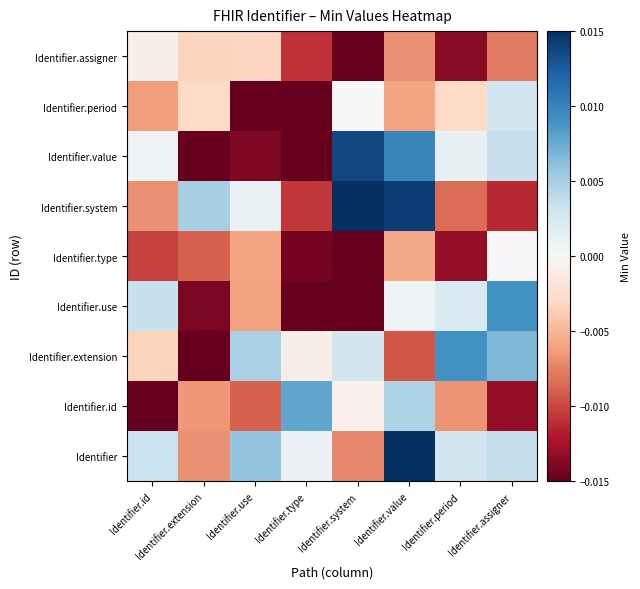

At Identifier.value, list the series in order from largest to smallest.

Identifier, Identifier.system, Identifier.value, Identifier.id, Identifier.use, Identifier.type, Identifier.period, Identifier.assigner, Identifier.extension